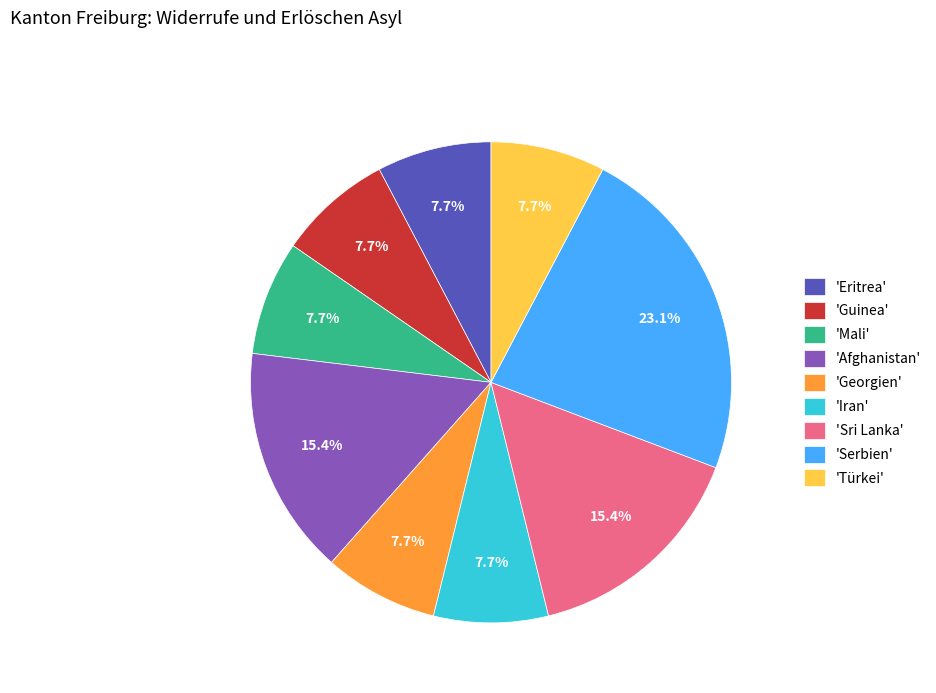

Which category has the biggest portion of the pie?

'Serbien'